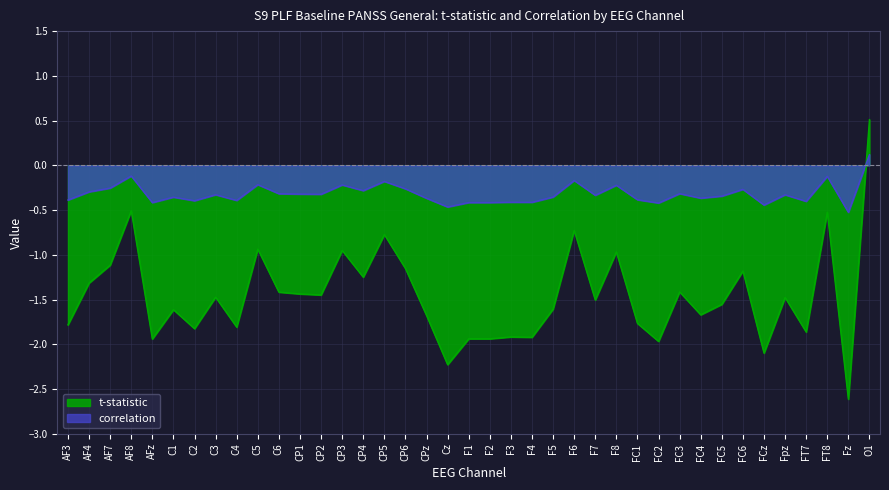

How many times do correlation and t-statistic cross each other?

1